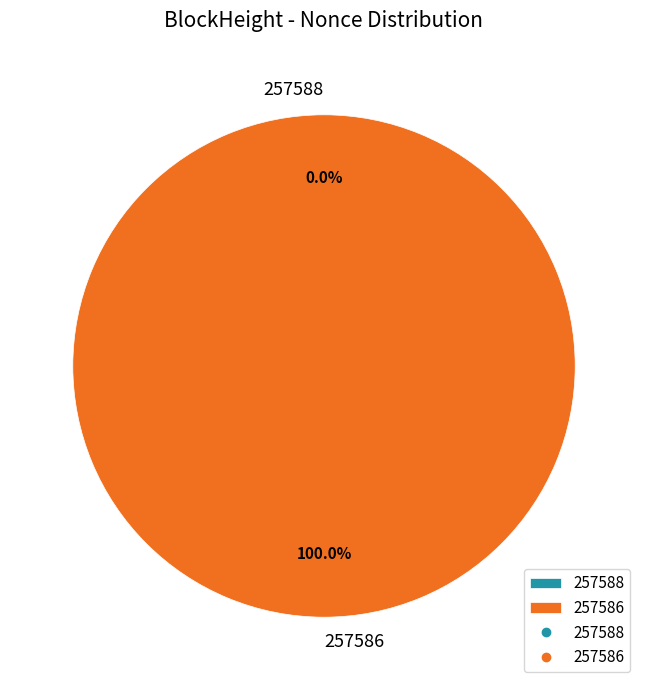

What is the smallest slice in the pie chart?

257588